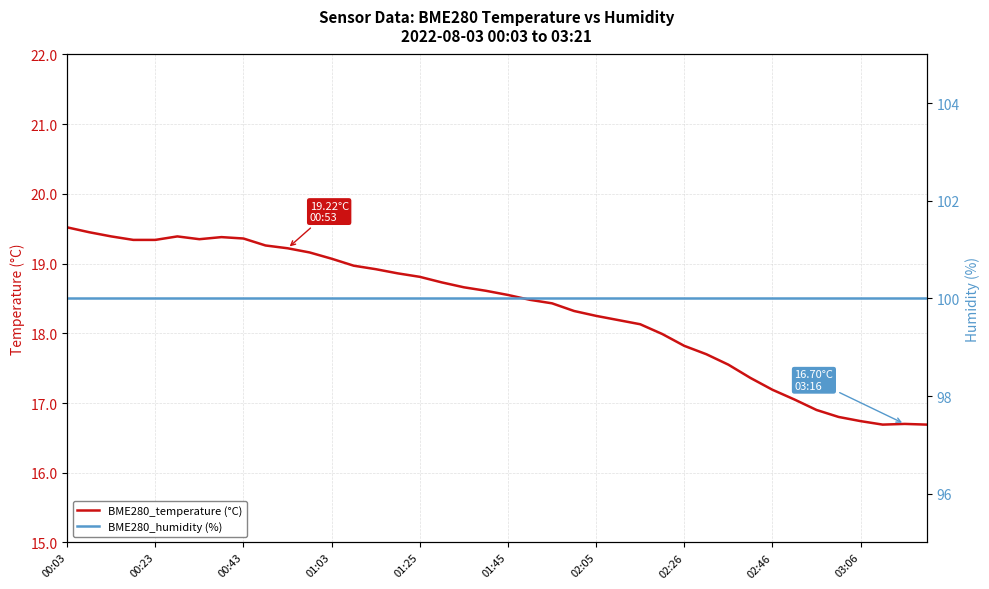

Read the BME280_temperature (°C) value at 01:45.

18.6